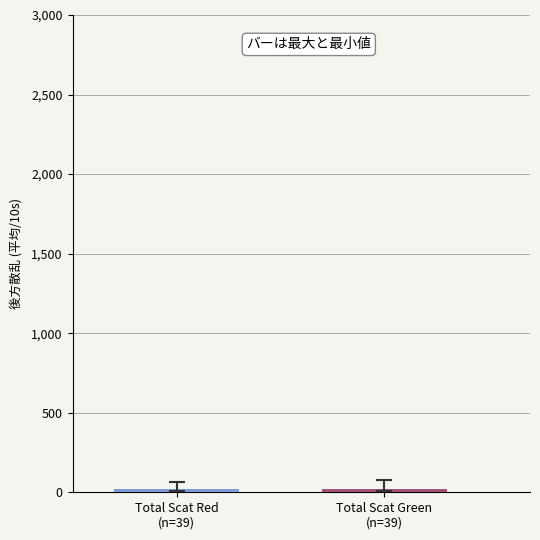

Are the bars grouped side by side (vs. stacked)?

Yes